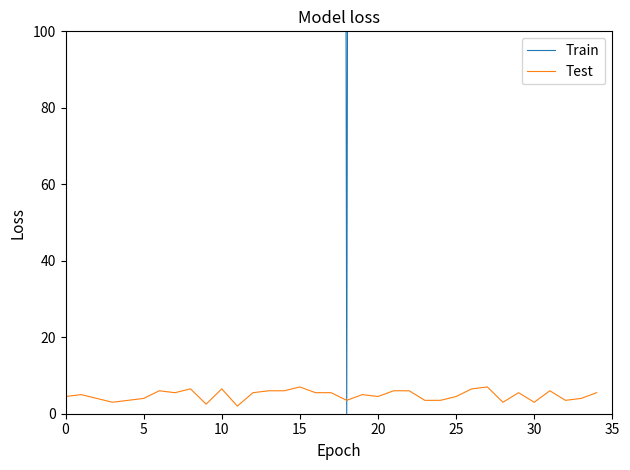

What is the difference between the second highest and minimum values in the Train series?

2353.0